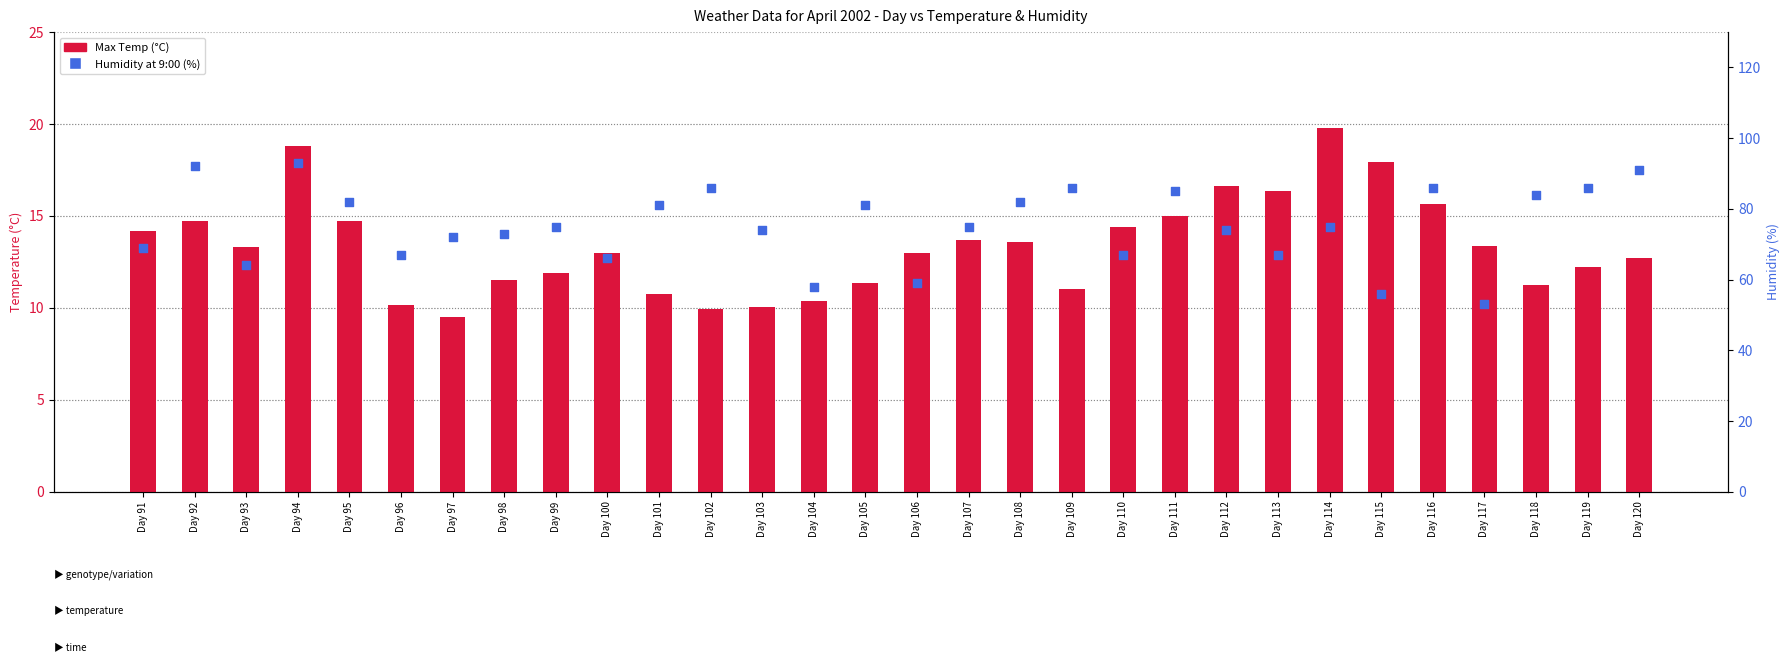

Which series has the widest spread of Y values?

Humidity at 9:00